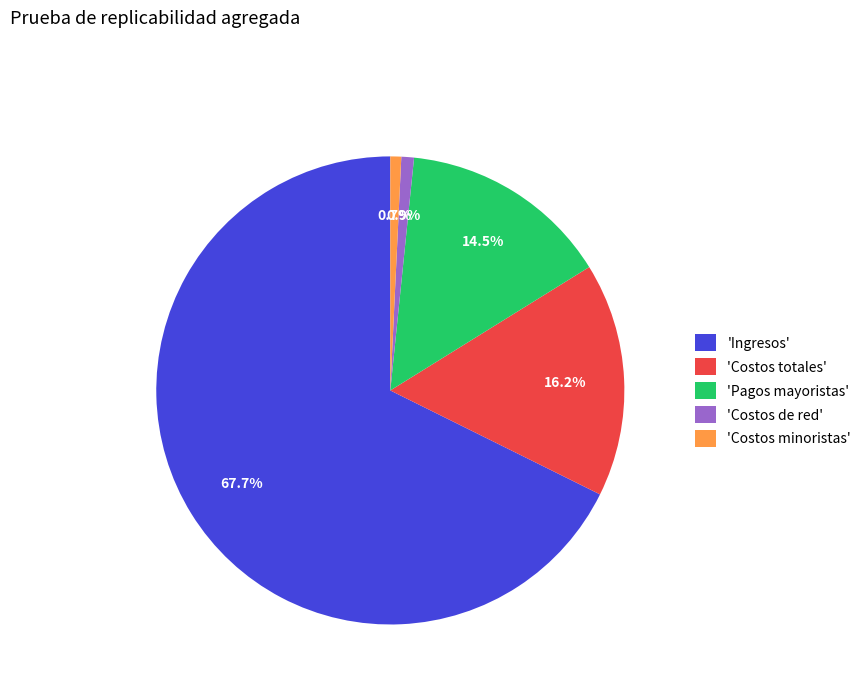

How much of the chart is everything except 'Costos minoristas'?

99.3%